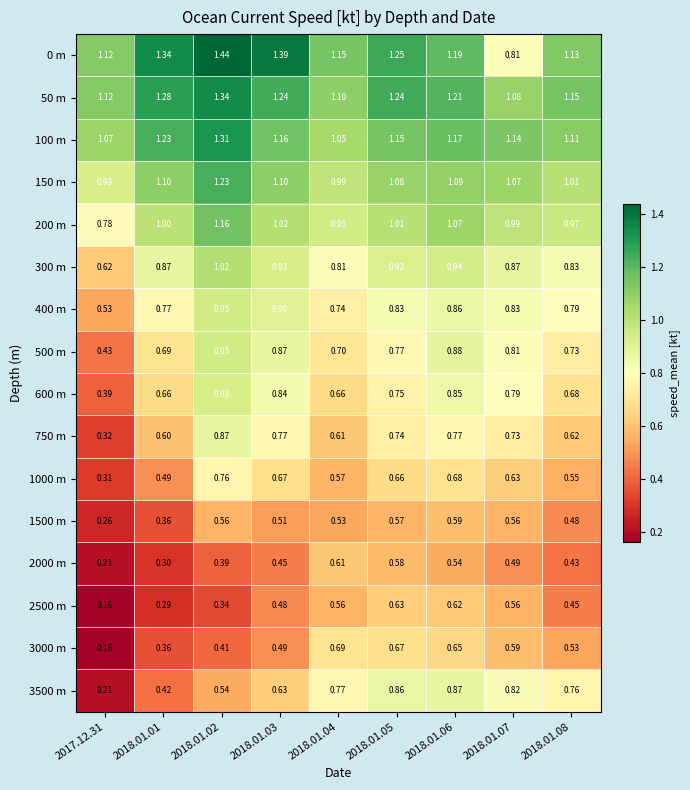

Is the value of 50 m at 2018.01.08 greater than the value of 200 m at 2018.01.02?

No